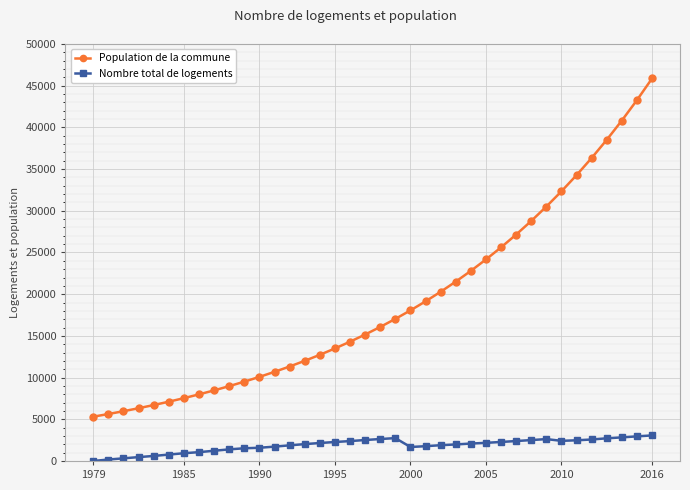

True or false: Population de la commune and Nombre total de logements intersect in this chart.

False